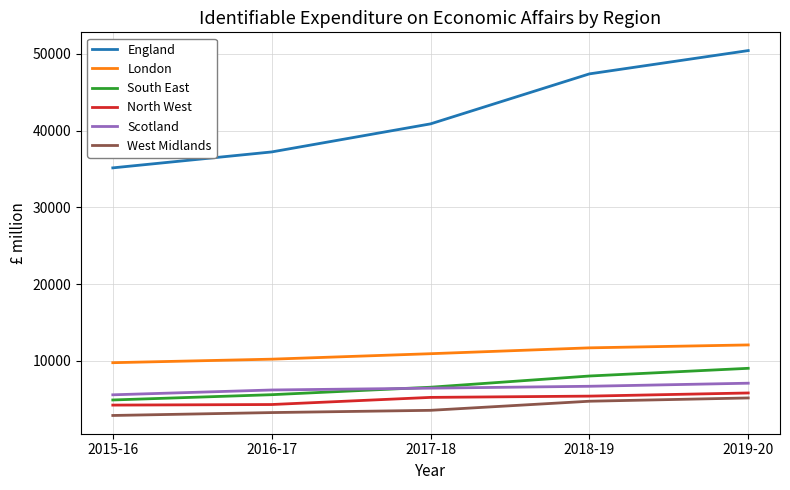

At which label does Scotland reach its minimum?

2015-16